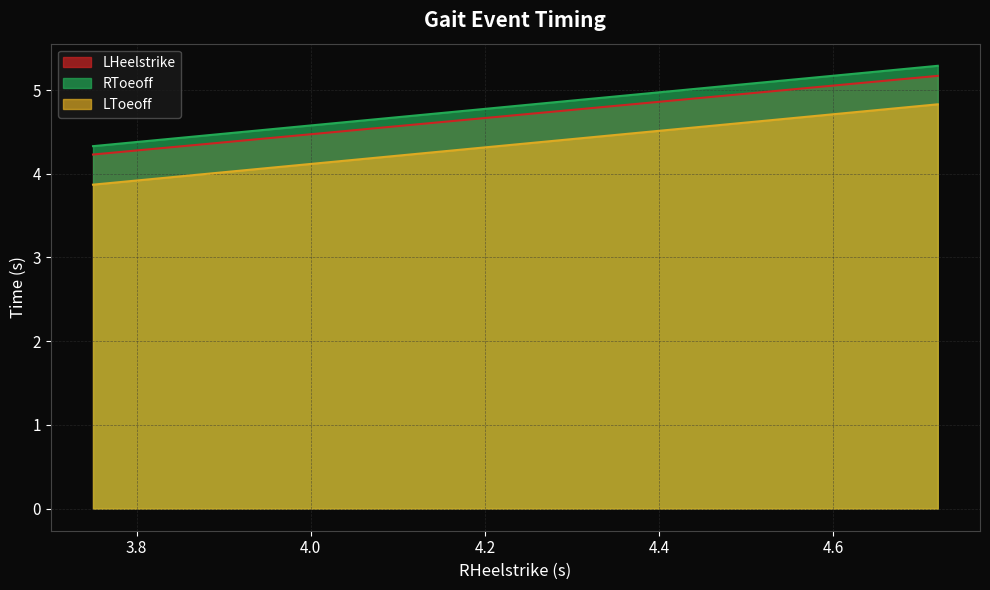

What is the lowest value of the RToeoff series?

4.3